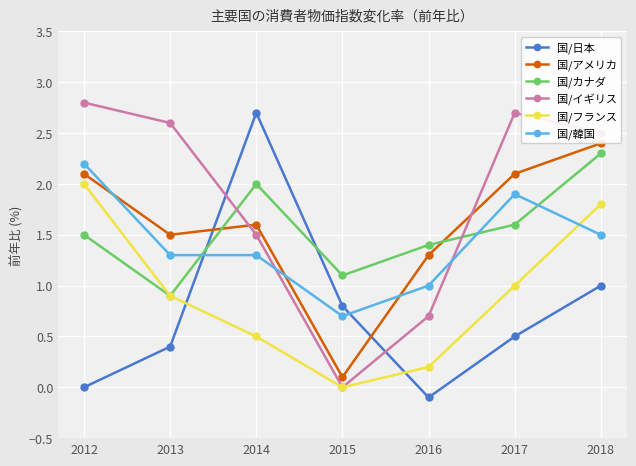

Reading right to left, what are all the values shown in this chart?

国/日本: 1.0	0.5	-0.1	0.8	2.7	0.4	0.0
国/アメリカ: 2.4	2.1	1.3	0.1	1.6	1.5	2.1
国/カナダ: 2.3	1.6	1.4	1.1	2.0	0.9	1.5
国/イギリス: 2.5	2.7	0.7	0.0	1.5	2.6	2.8
国/フランス: 1.8	1.0	0.2	0.0	0.5	0.9	2.0
国/韓国: 1.5	1.9	1.0	0.7	1.3	1.3	2.2